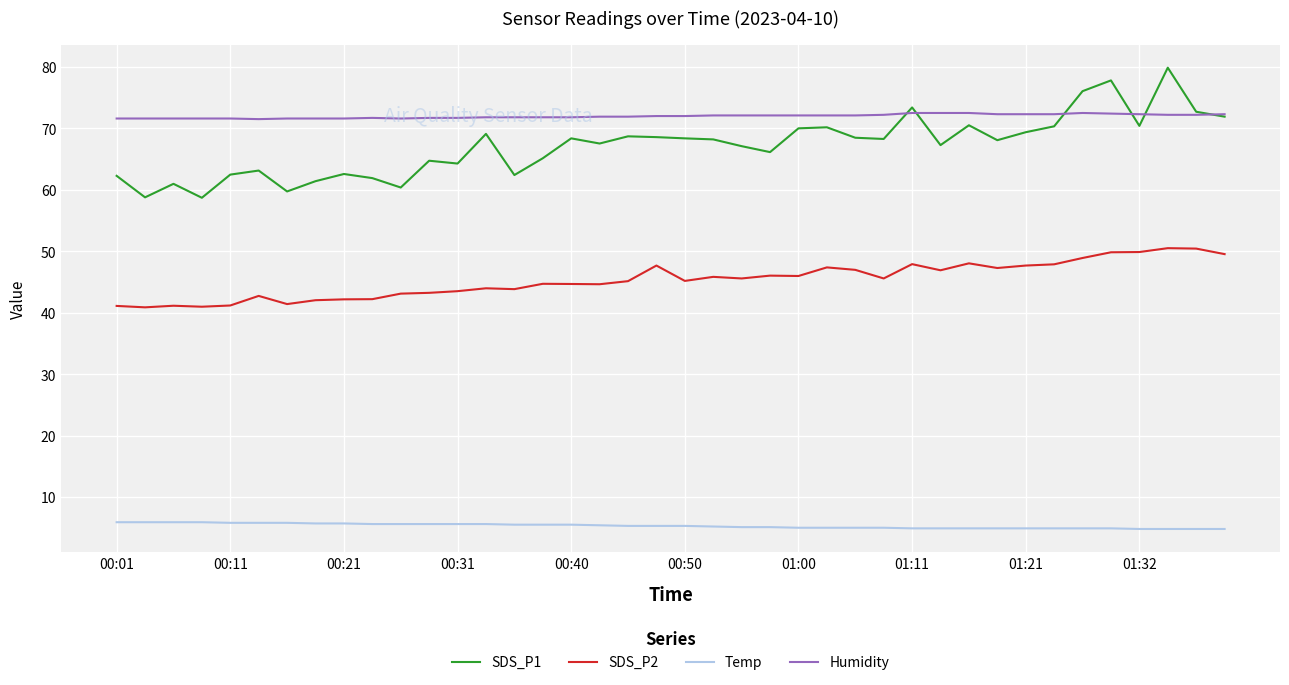

What are all the series names shown in the legend?

SDS_P1, SDS_P2, Temp, Humidity